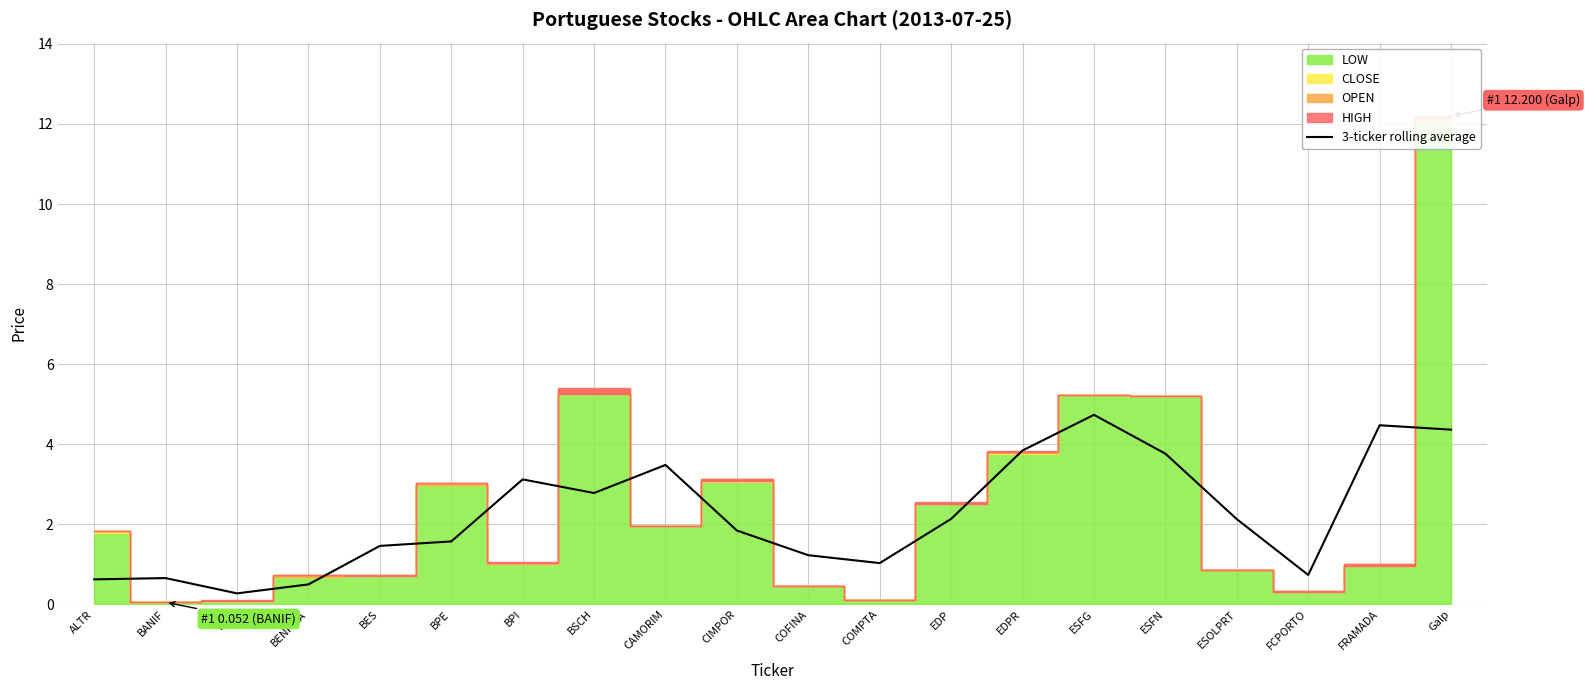

What is the sum of all values?

44.8